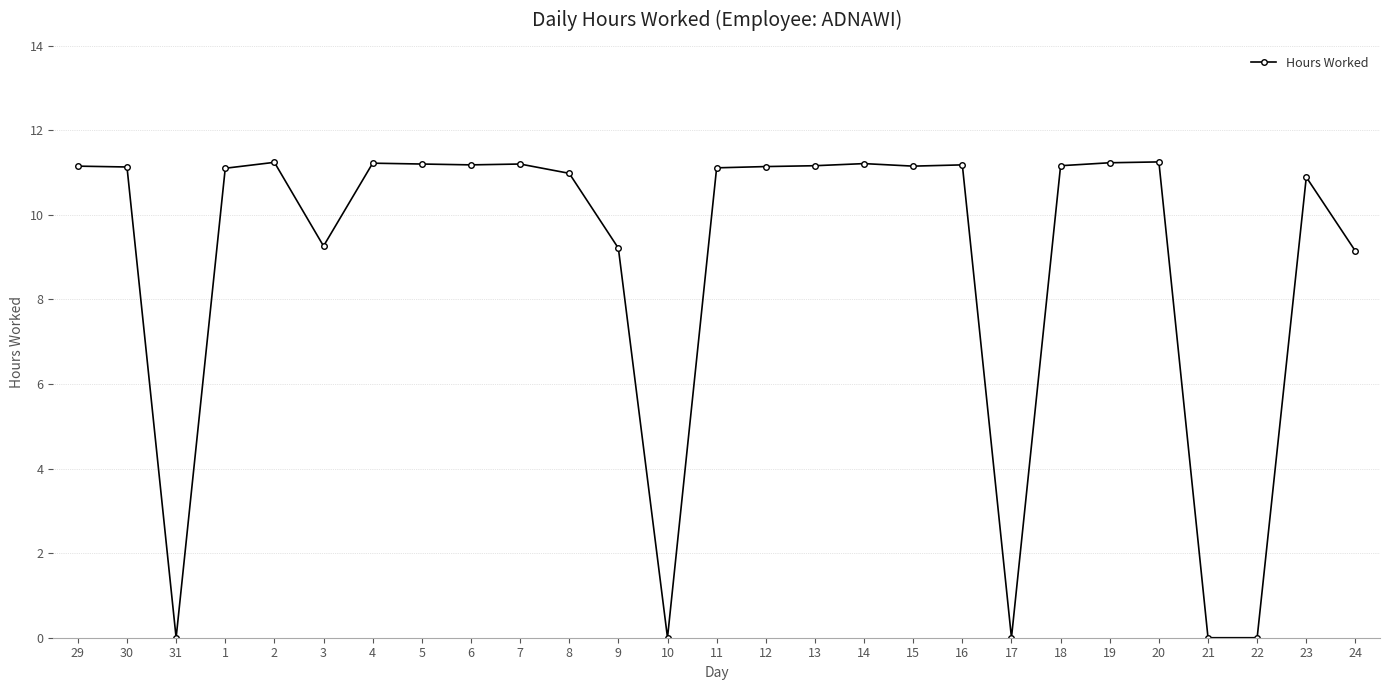

What is the sum of all values?

239.5